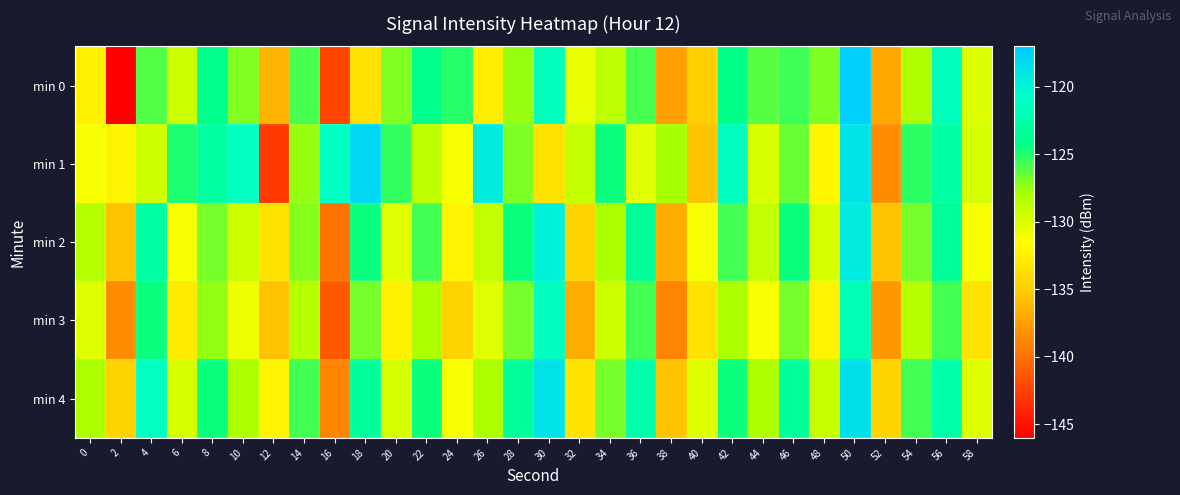

Rank the series by their maximum value, from highest to lowest.

min 0, min 1, min 4, min 2, min 3